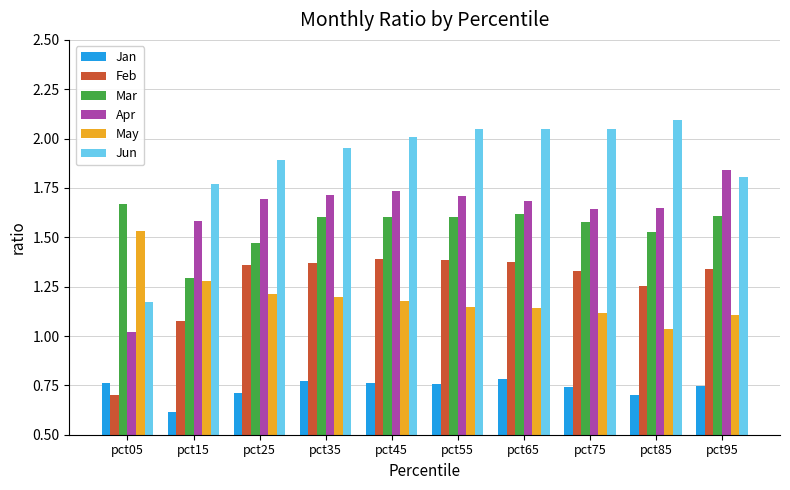

Which series has the largest total across all categories?

Jun